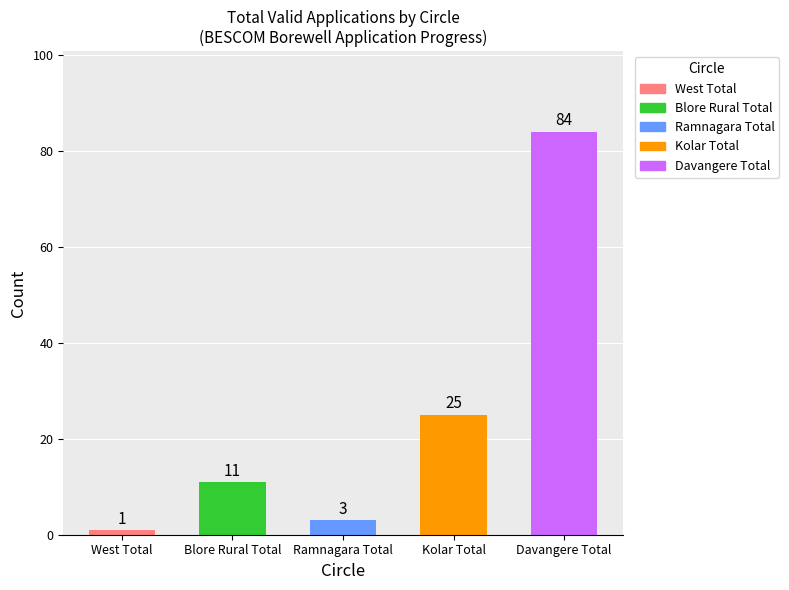

What is the difference between the values at Ramnagara Total and Blore Rural Total?

8